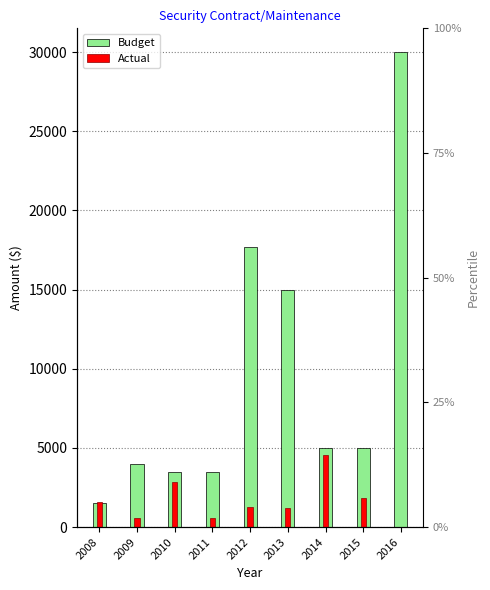

Reading left to right, what are all the values shown in this chart?

Budget: 1500.0	4000.0	3500.0	3500.0	17700.0	15000.0	5000.0	5000.0	30000.0
Actual: 1559.2	588.0	2873.3	588.0	1268.0	1183.0	4548.8	1827.0	0.0